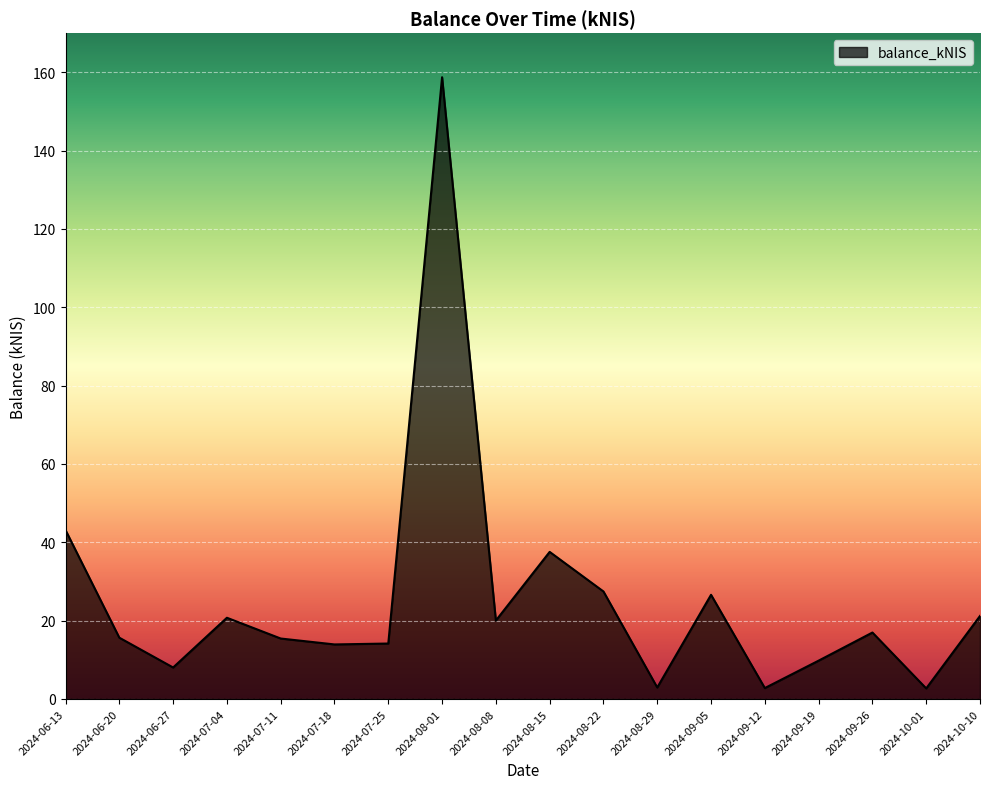

What is the sum of the values at 2024-08-29 and 2024-09-19?

12.7